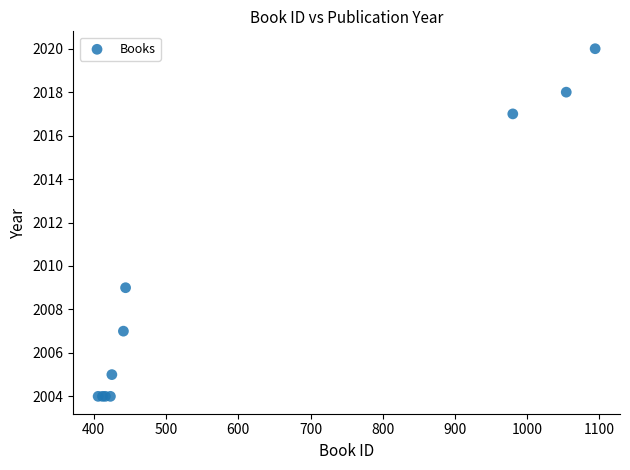

What Y value in the scatter plot is closest to 2012?

2009